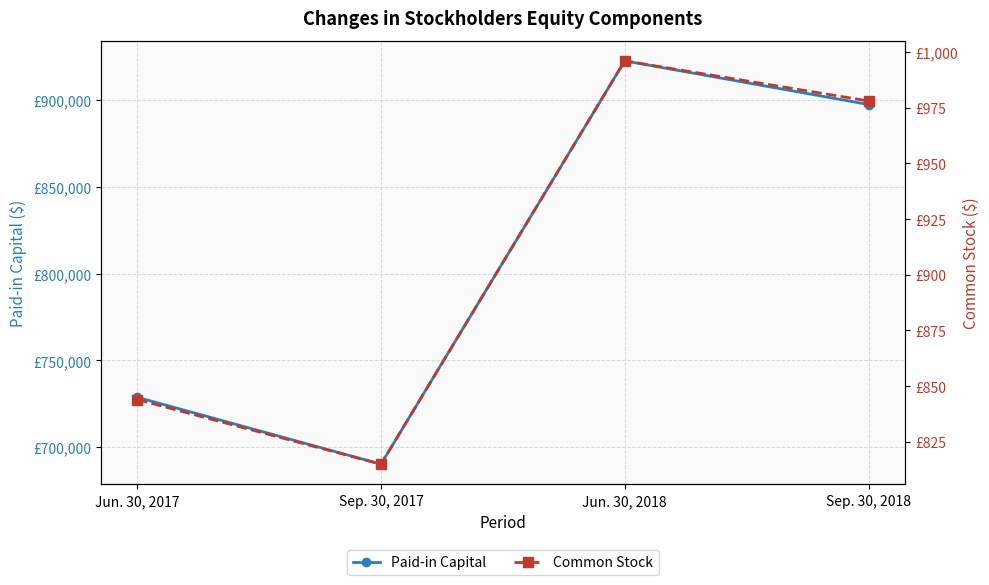

In Common Stock, how many points are higher than both neighbors (excluding endpoints)?

1